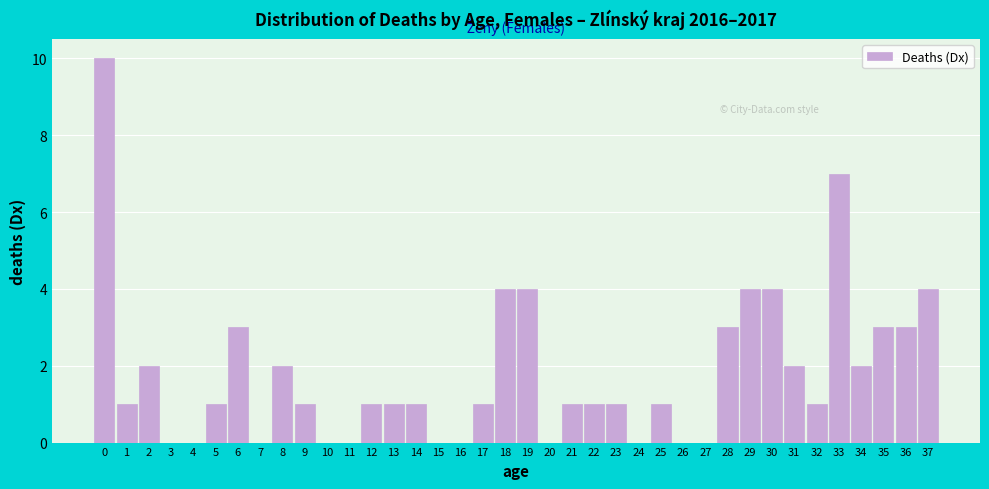

The chart shows a value of 0 at 15. True or false?

True